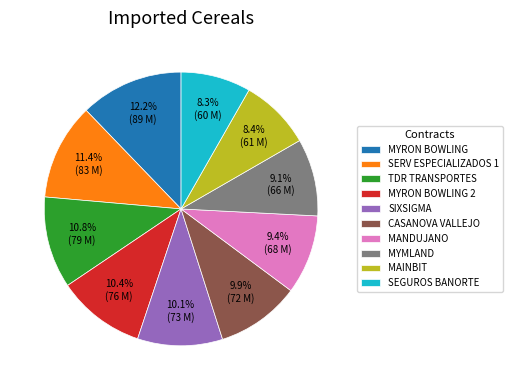

Does any single category account for the majority?

No